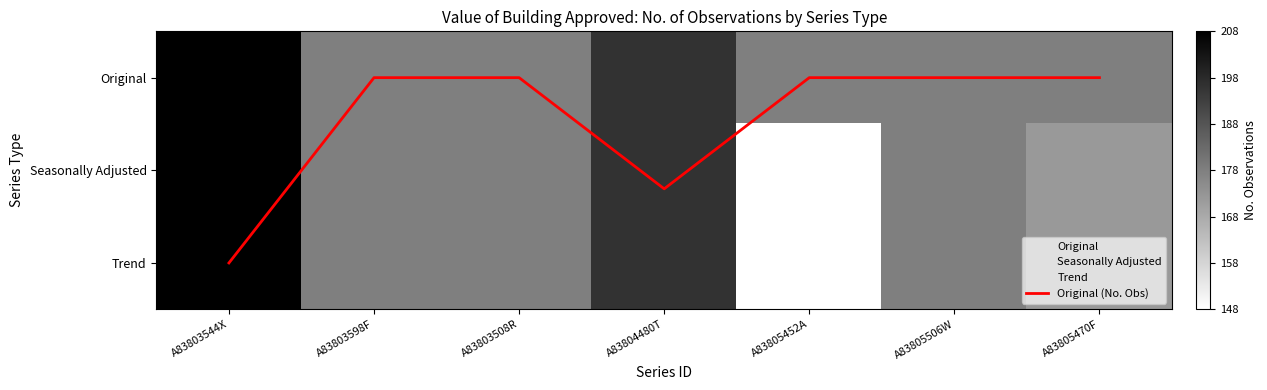

At how many categories does at least one series exceed 58?

7